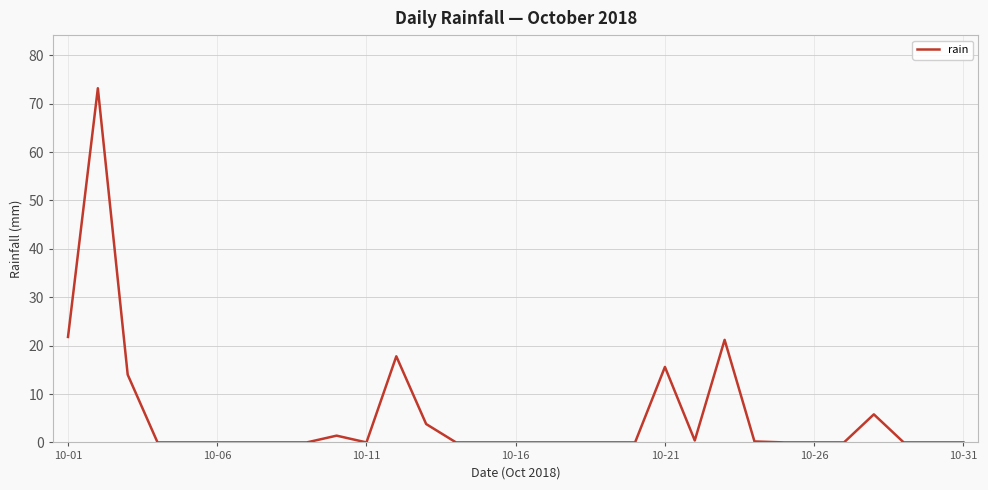

What is the greatest value displayed?

73.2